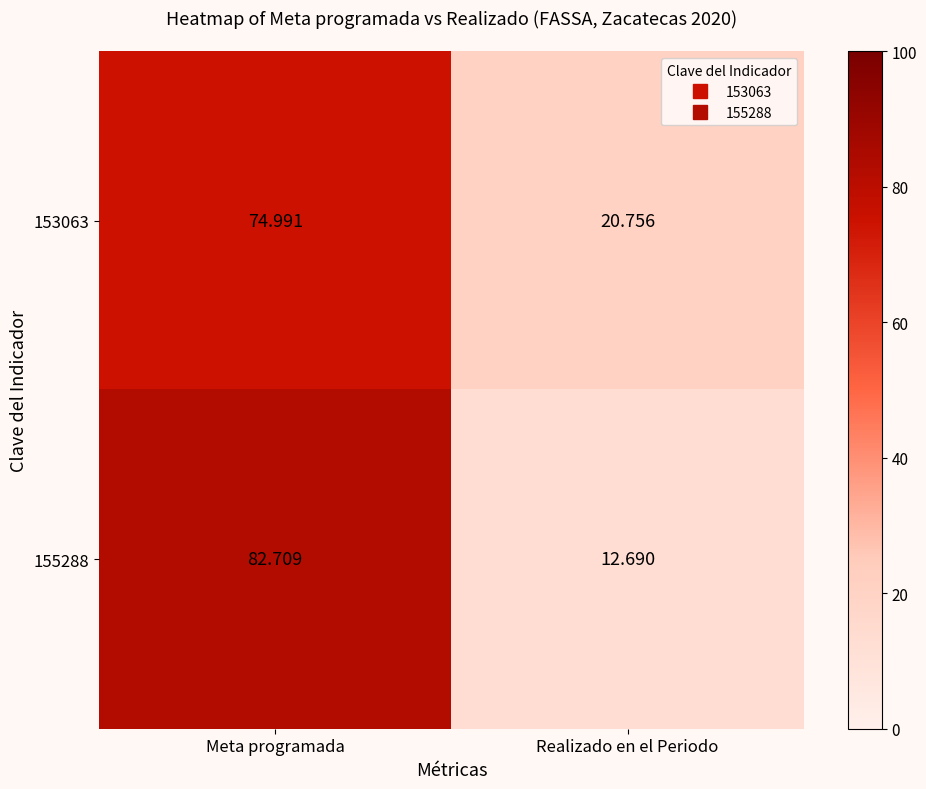

Rank the categories by 155288 value from highest to lowest.

Meta programada, Realizado en el Periodo